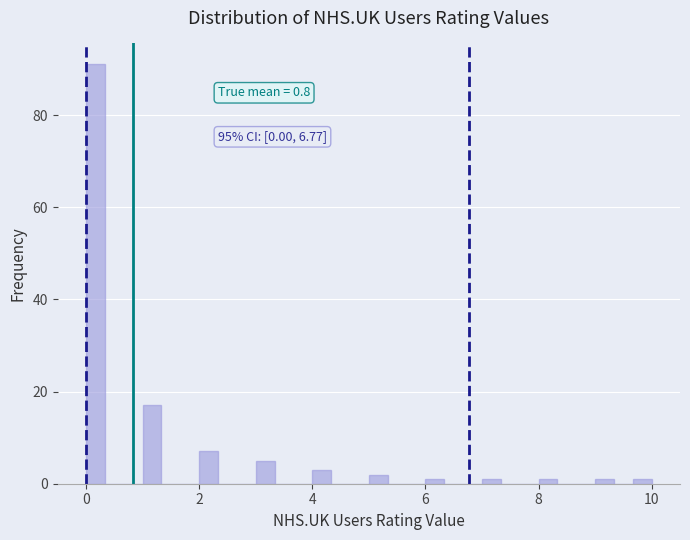

Read against the x-axis, roughly where is the centre of the tallest bar?

0.2